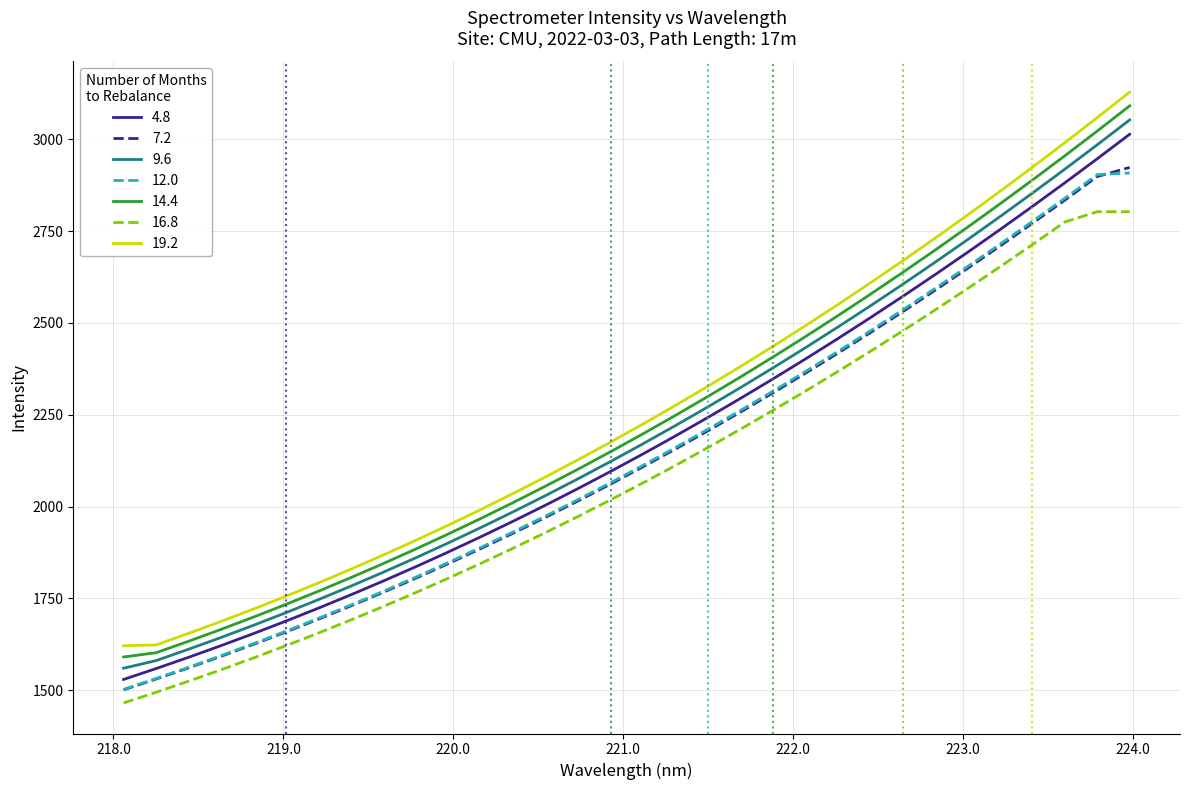

True or false: 12.0 and 16.8 cross at least once.

False